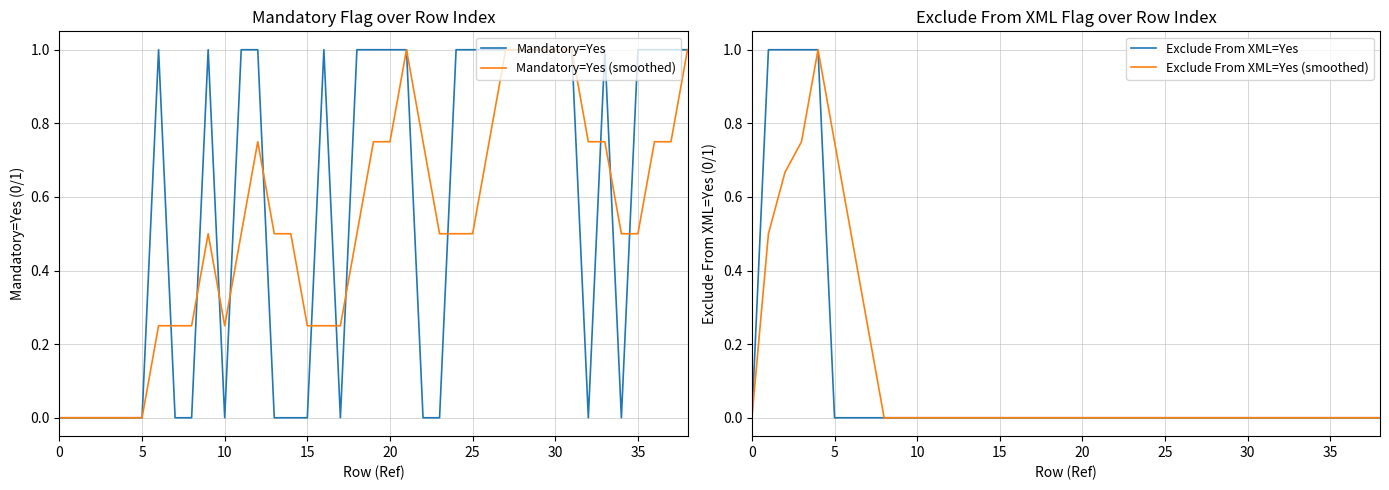

What is the label of the 31st point from the left?

30